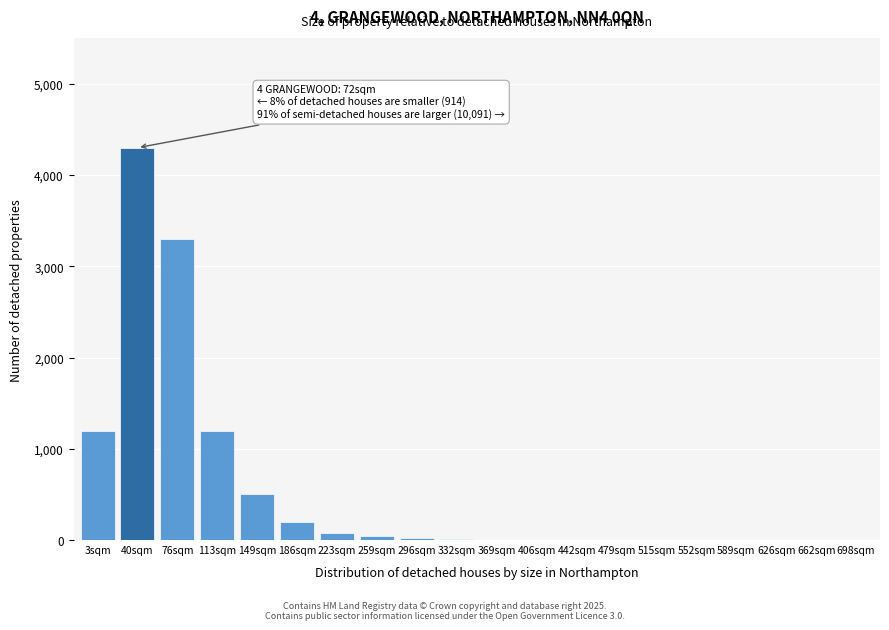

What is the sum of all values?

10862